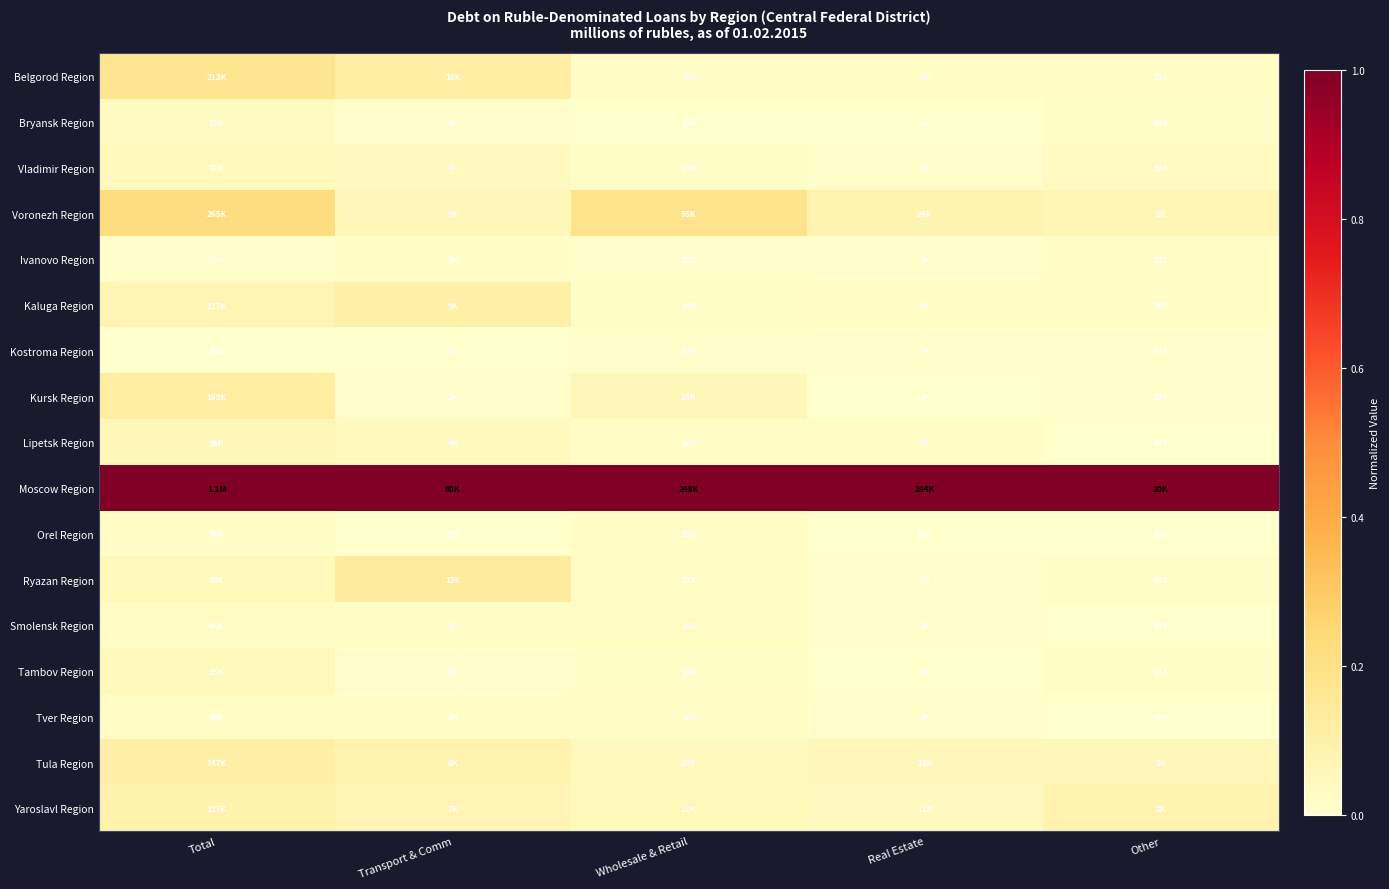

Which has a higher value, Real Estate or Total?

Total